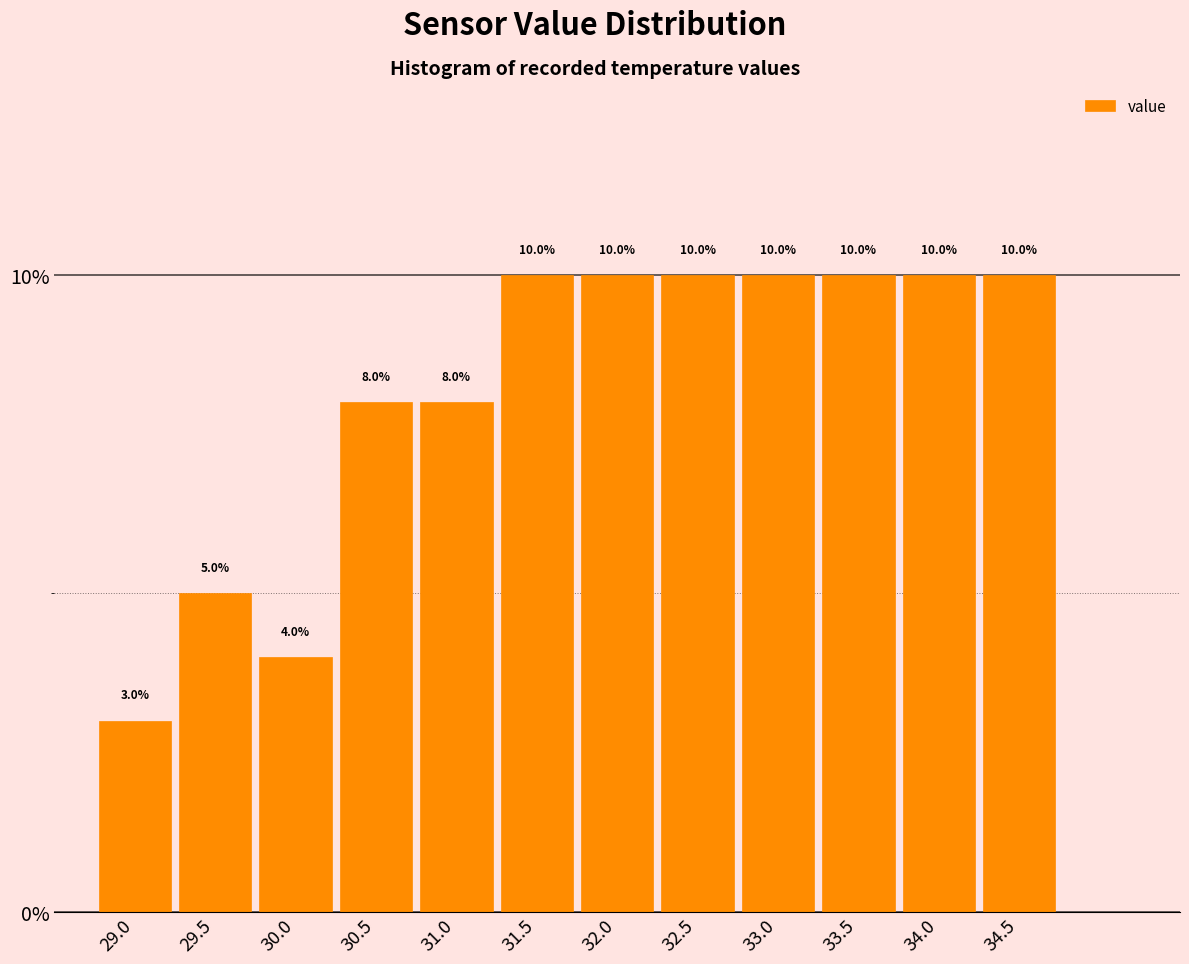

Reading left to right, list every bar in this chart as the range it spans on the x-axis followed by its height.

28.75 to 29.25: 3.0
29.25 to 29.75: 5.0
29.75 to 30.25: 4.0
30.25 to 30.75: 8.0
30.75 to 31.25: 8.0
31.25 to 31.75: 10.0
31.75 to 32.25: 10.0
32.25 to 32.75: 10.0
32.75 to 33.25: 10.0
33.25 to 33.75: 10.0
33.75 to 34.25: 10.0
34.25 to 34.75: 10.0